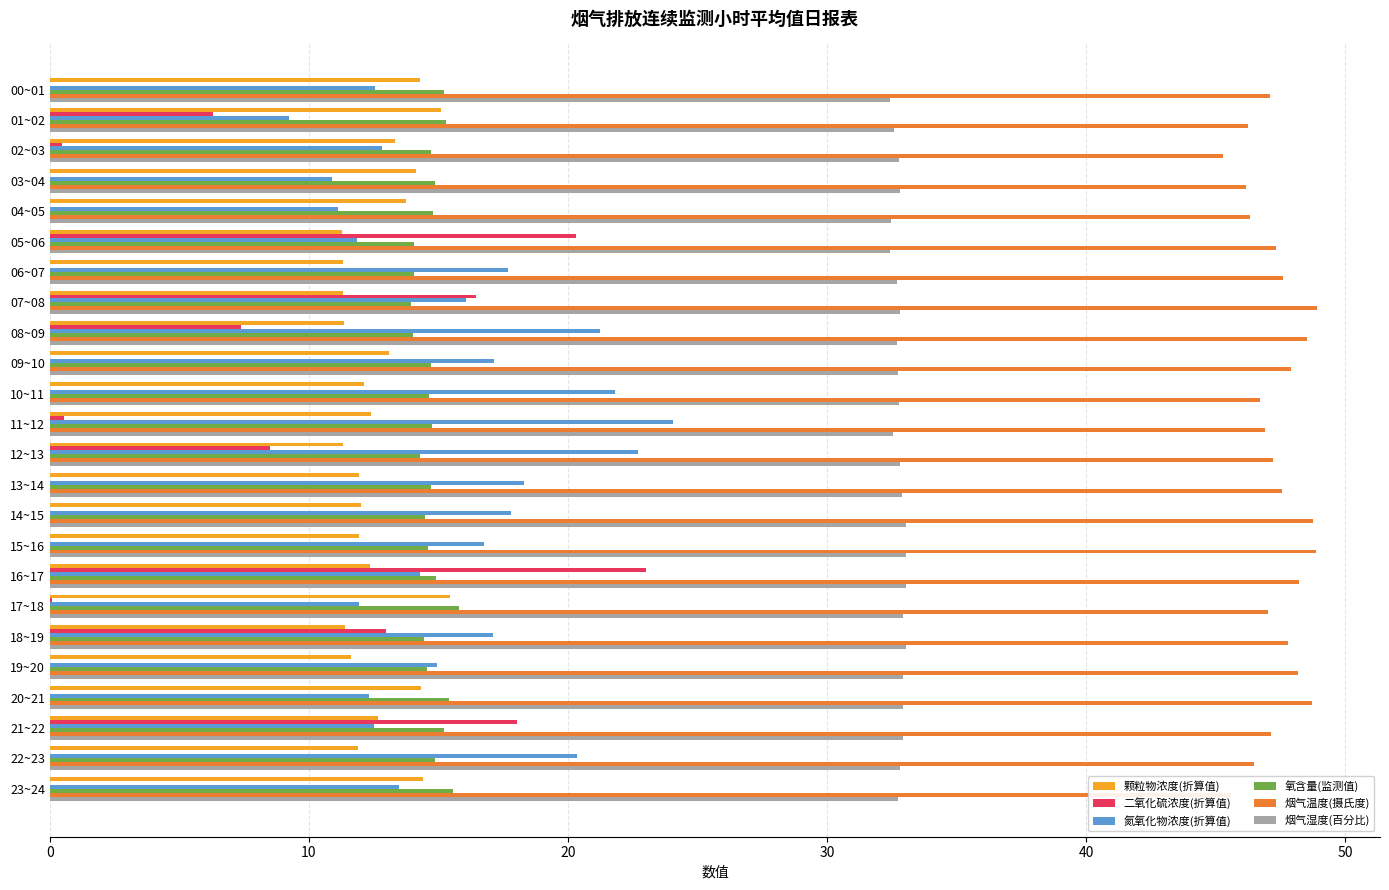

Which series changed the most between 02~03 and 16~17?

二氧化硫浓度(折算值)